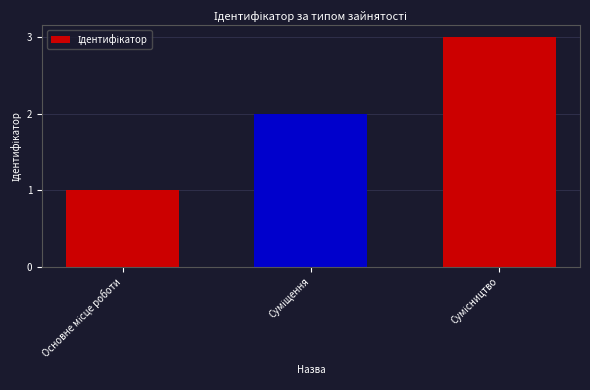

What is the sum of all values?

6